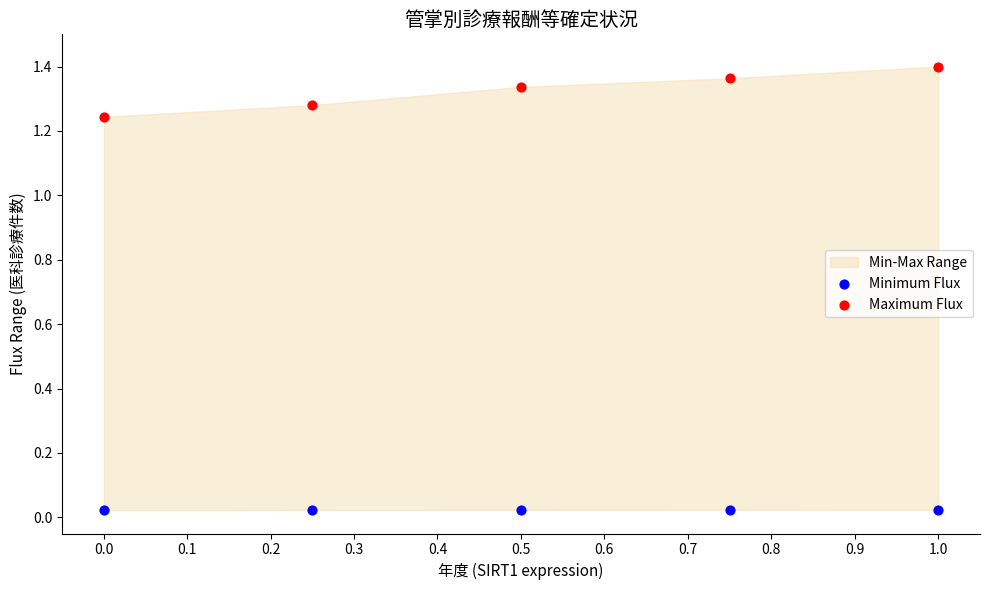

Across all data points, what is the average Y value?

0.7